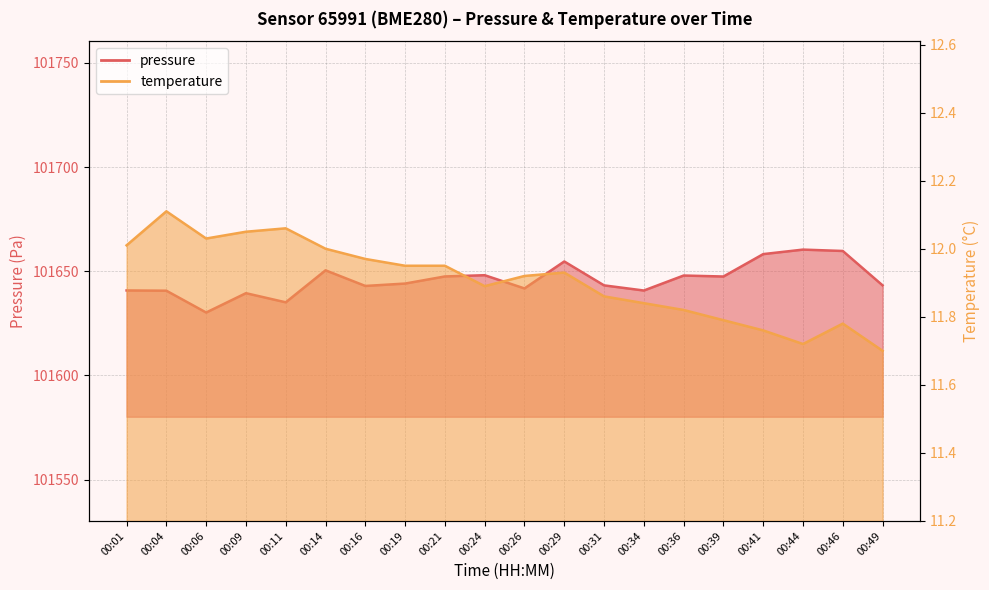

Rank the series by their average value, from highest to lowest.

pressure, temperature